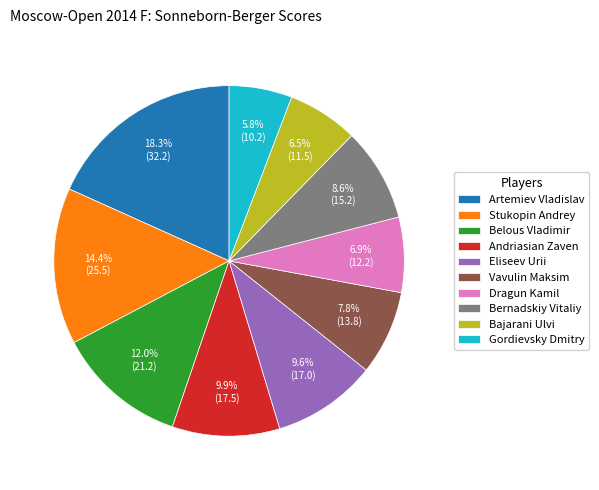

Does Stukopin Andrey account for over 50% of the chart?

No